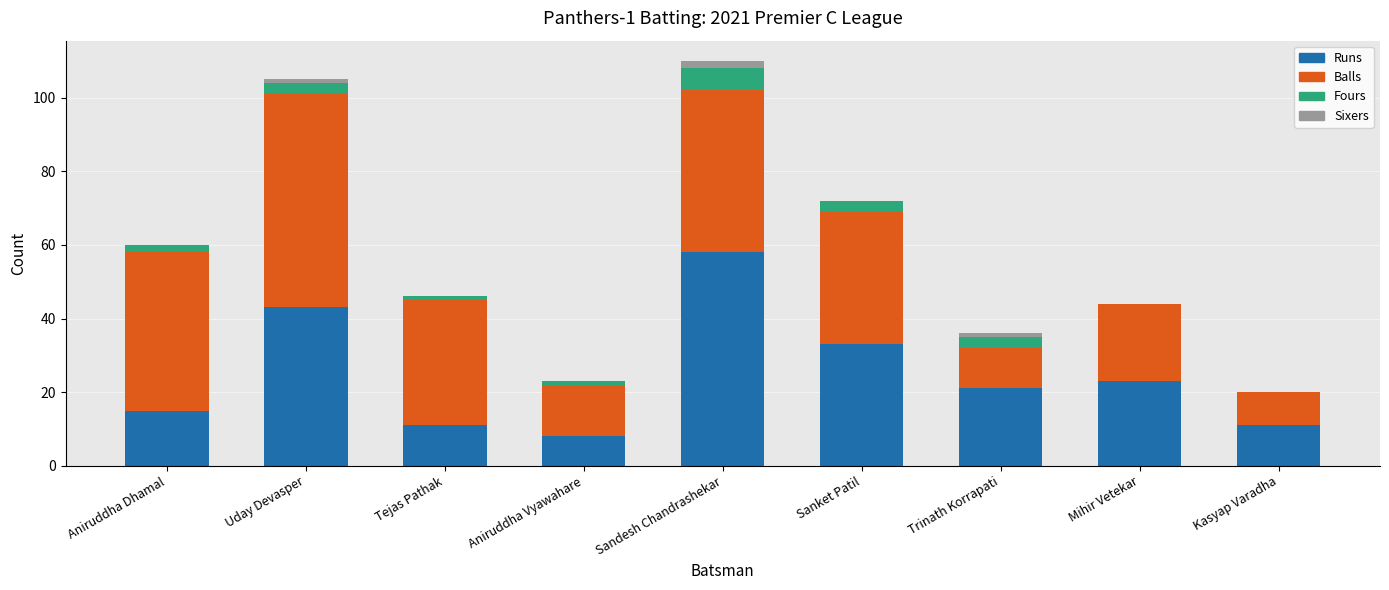

Is it true that Runs equals 11 at Tejas Pathak?

True